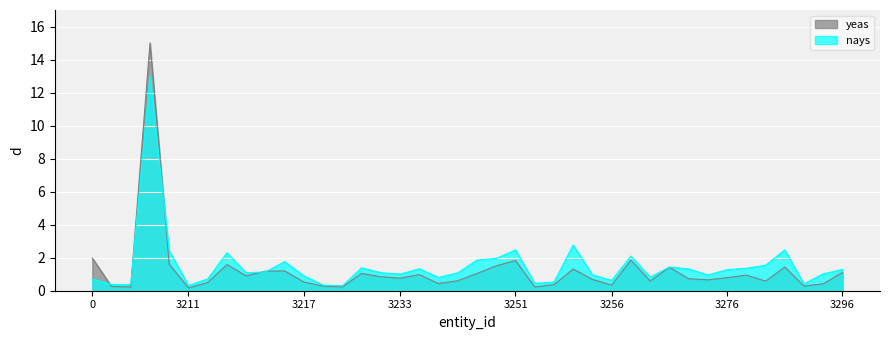

True or false: yeas has more than 2 points higher than both neighbors.

True